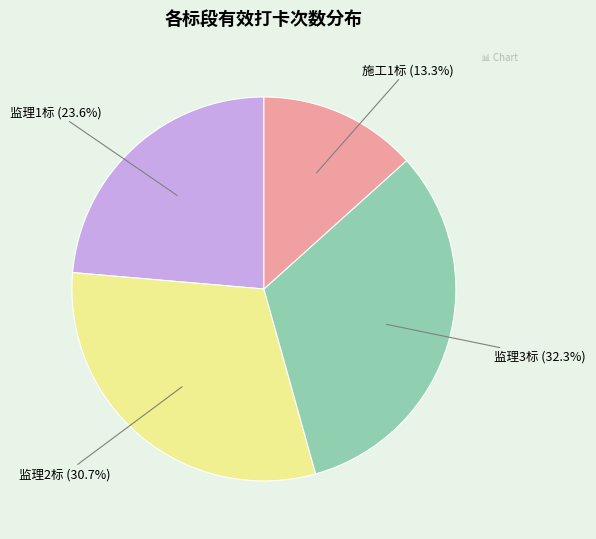

How many segments does this pie chart have?

4